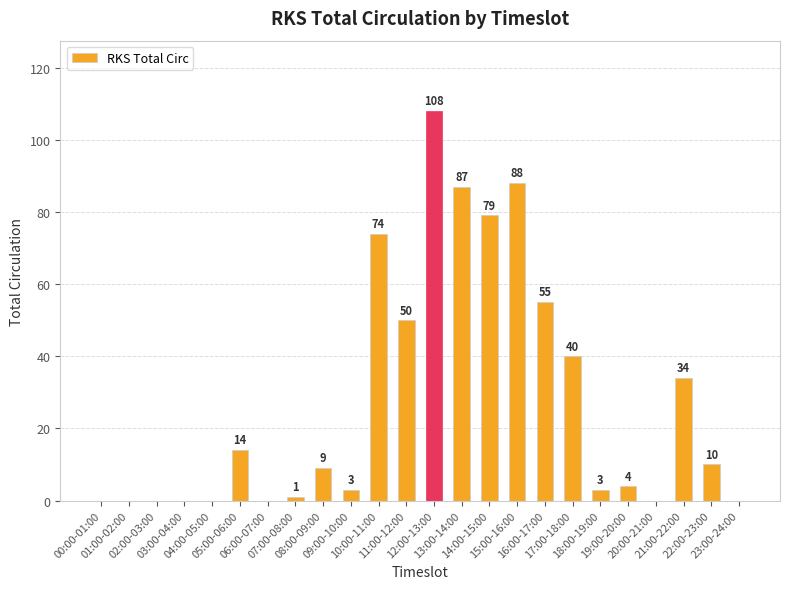

What is the maximum value shown in the chart?

108